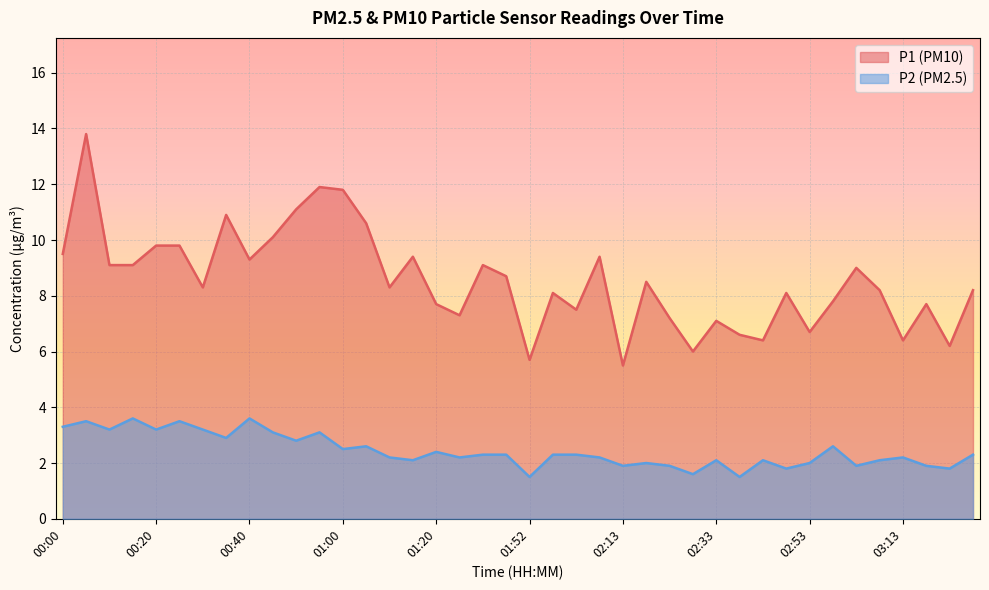

Which category has the lowest value across all series?

01:52